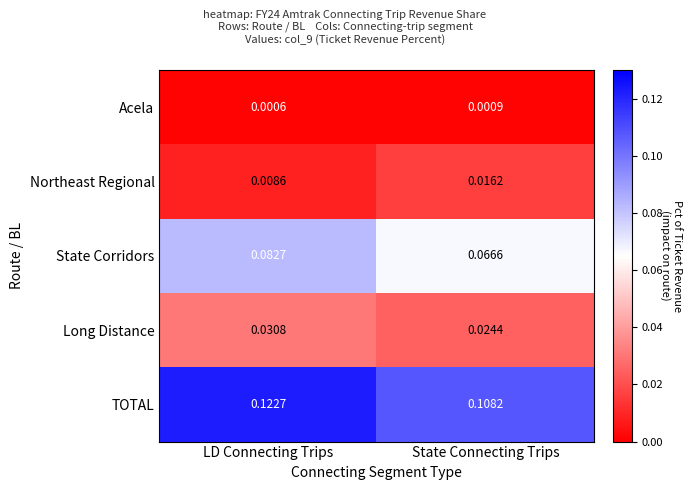

Which series has the widest spread of values?

State Corridors